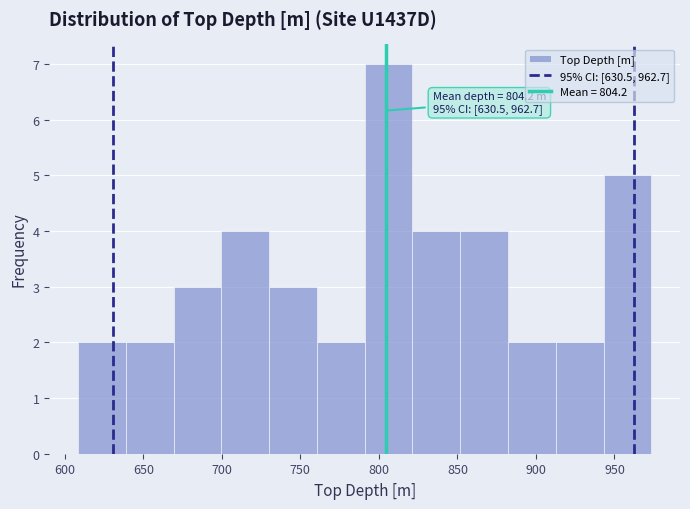

Which range on the x-axis has the tallest bar?

790 to 820